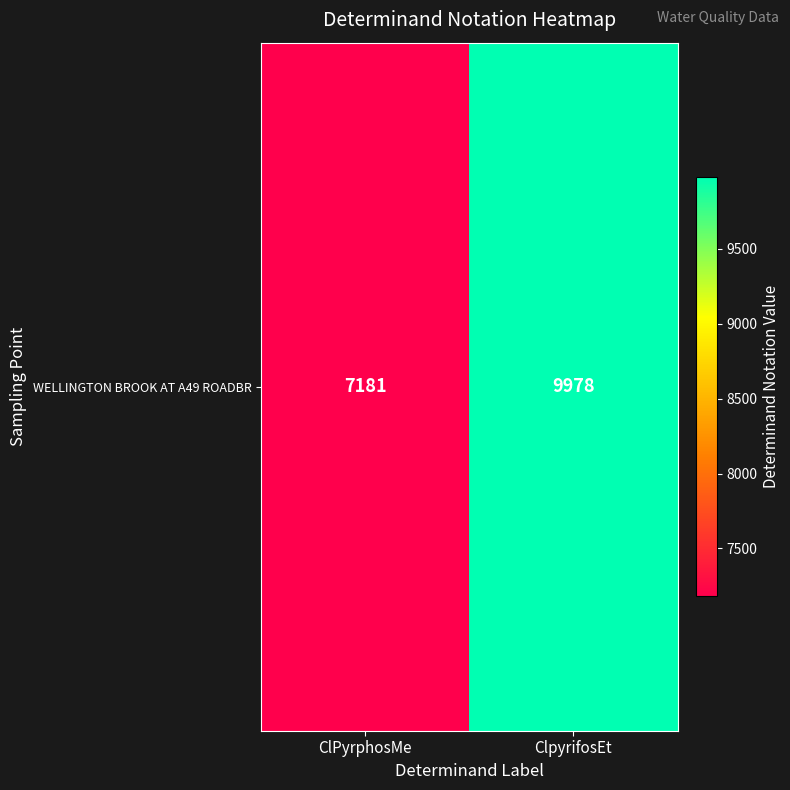

What is the sum of the values at ClPyrphosMe and ClpyrifosEt?

17159